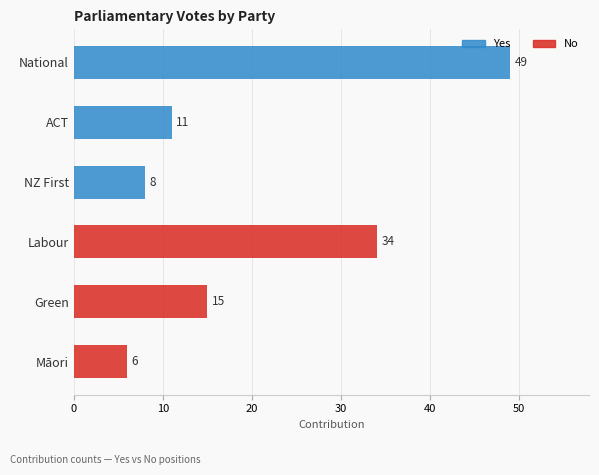

How many values are below 15?

3